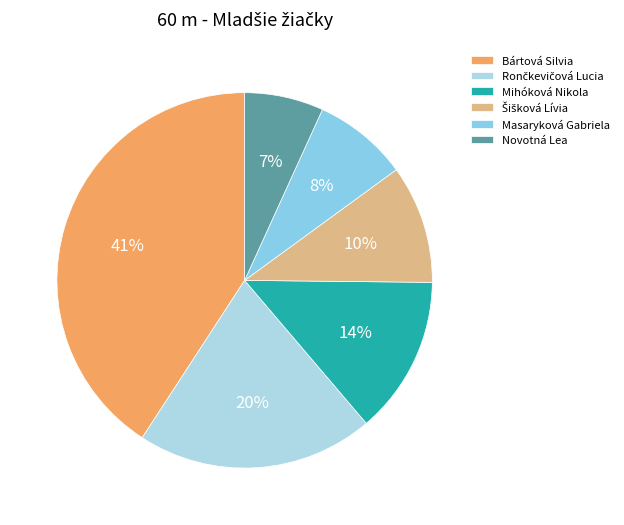

Which slice is the smallest?

Novotná Lea